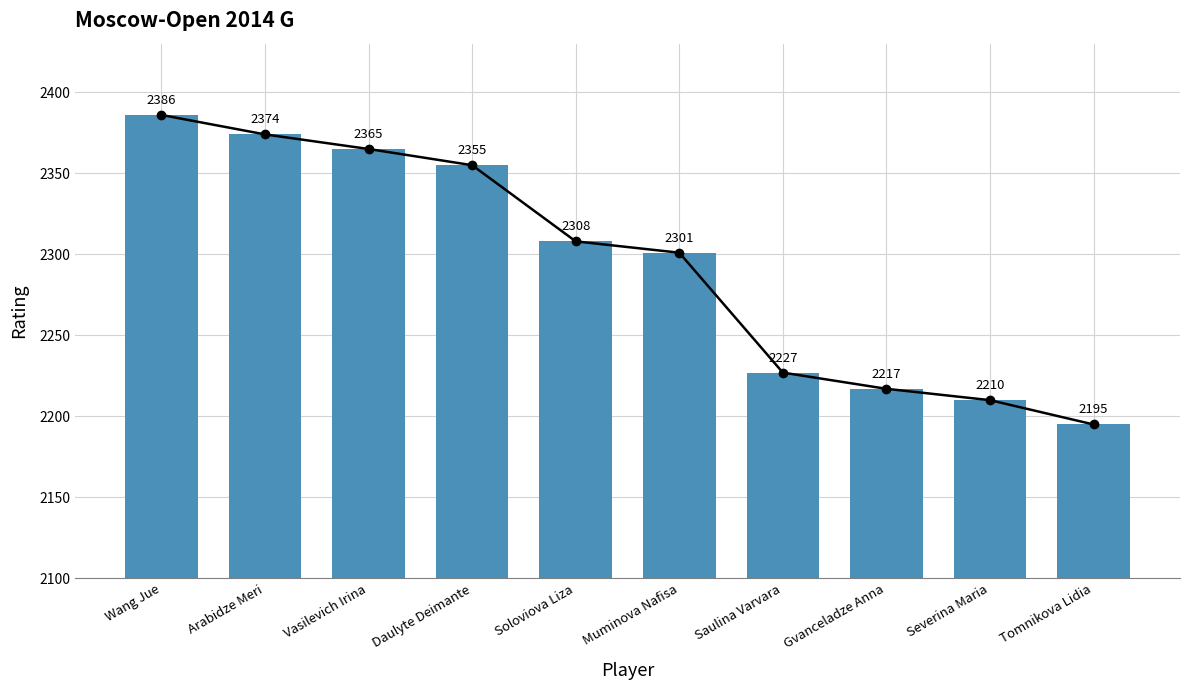

What is the average value?

2294